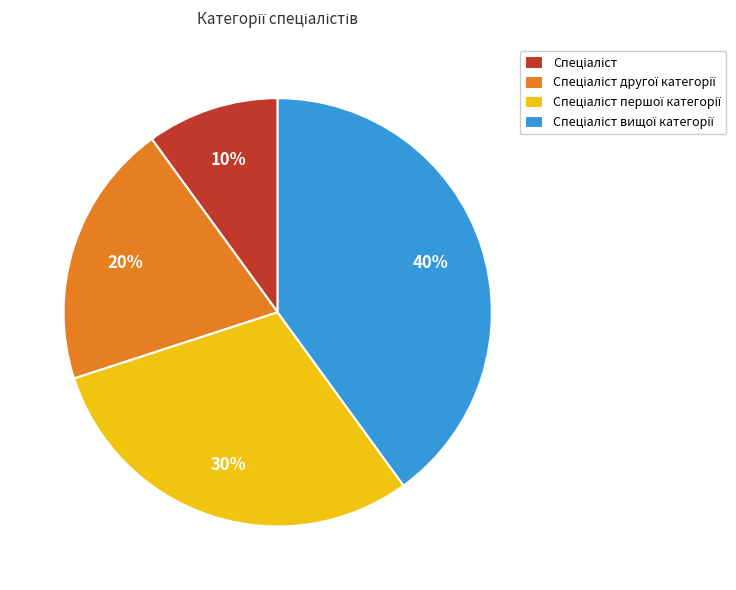

To the nearest percent, what is the difference between the largest and smallest slice percentages?

30%